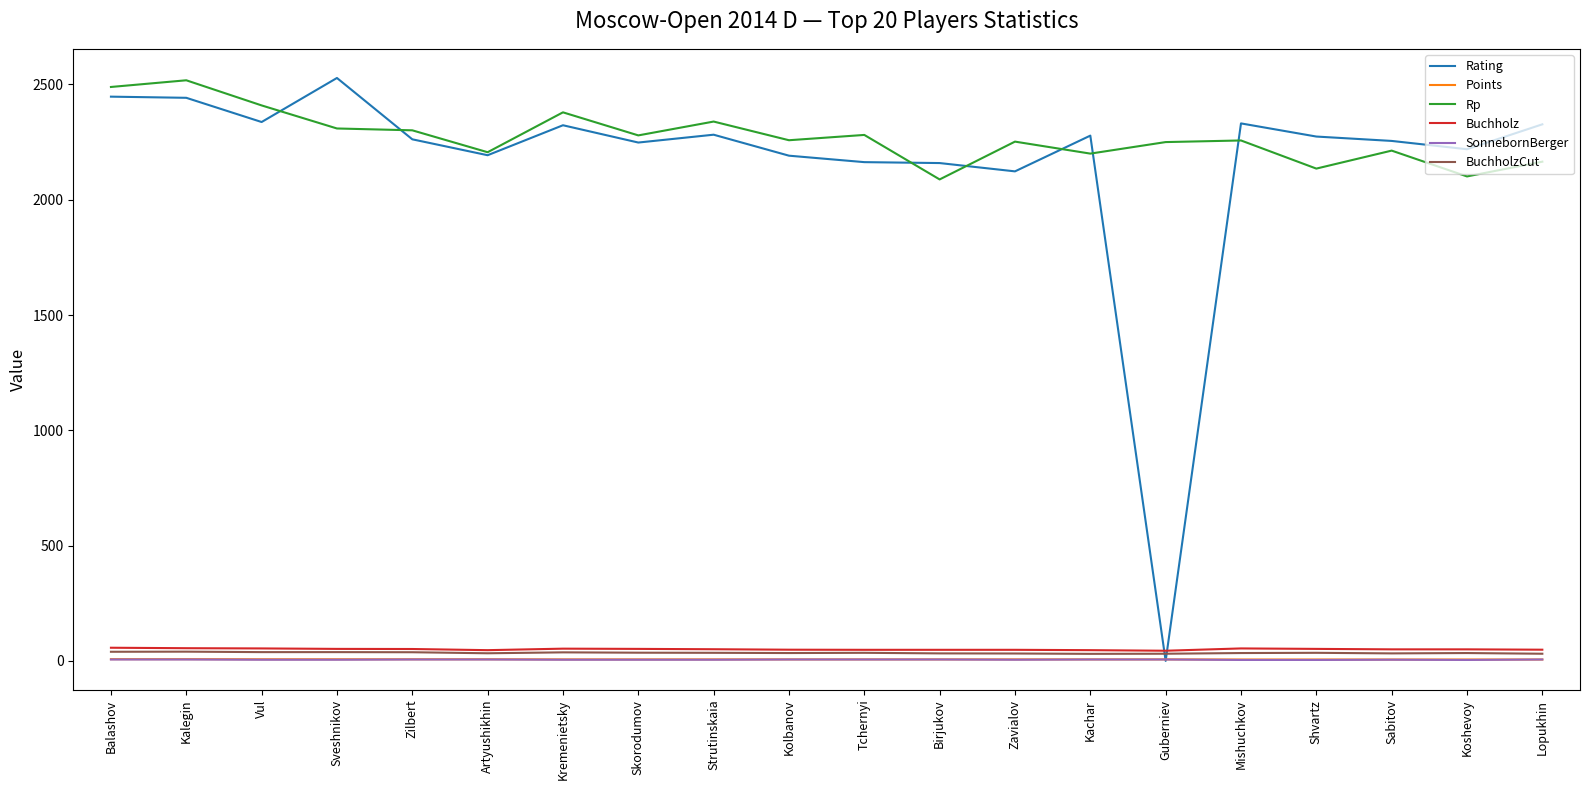

Count the number of categories in the chart.

20